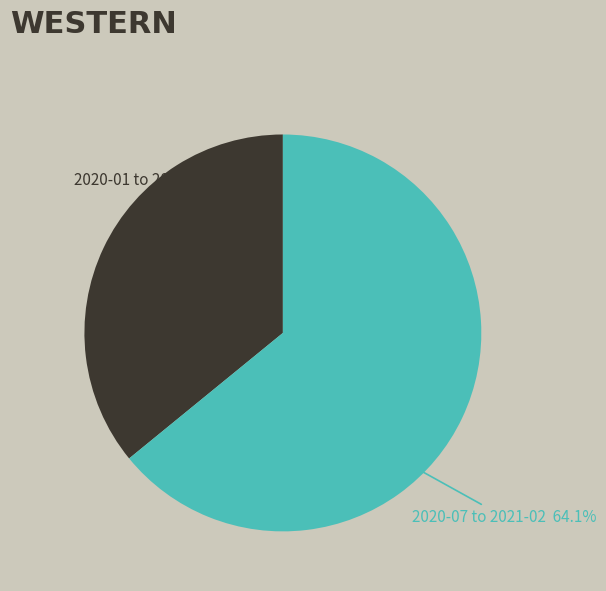

Which slice is the smallest?

2020-01 to 2020-06